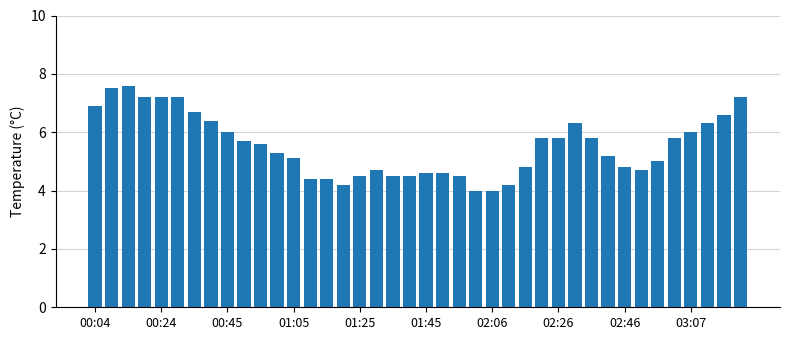

What is the value of the 2nd bar from the left?

7.5